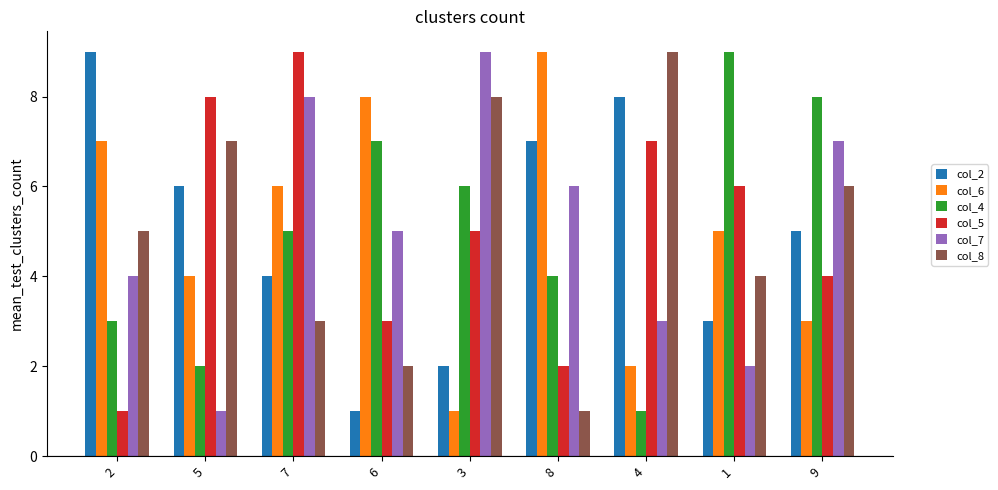

The value of col_6 at 4 is 3. True or false?

False